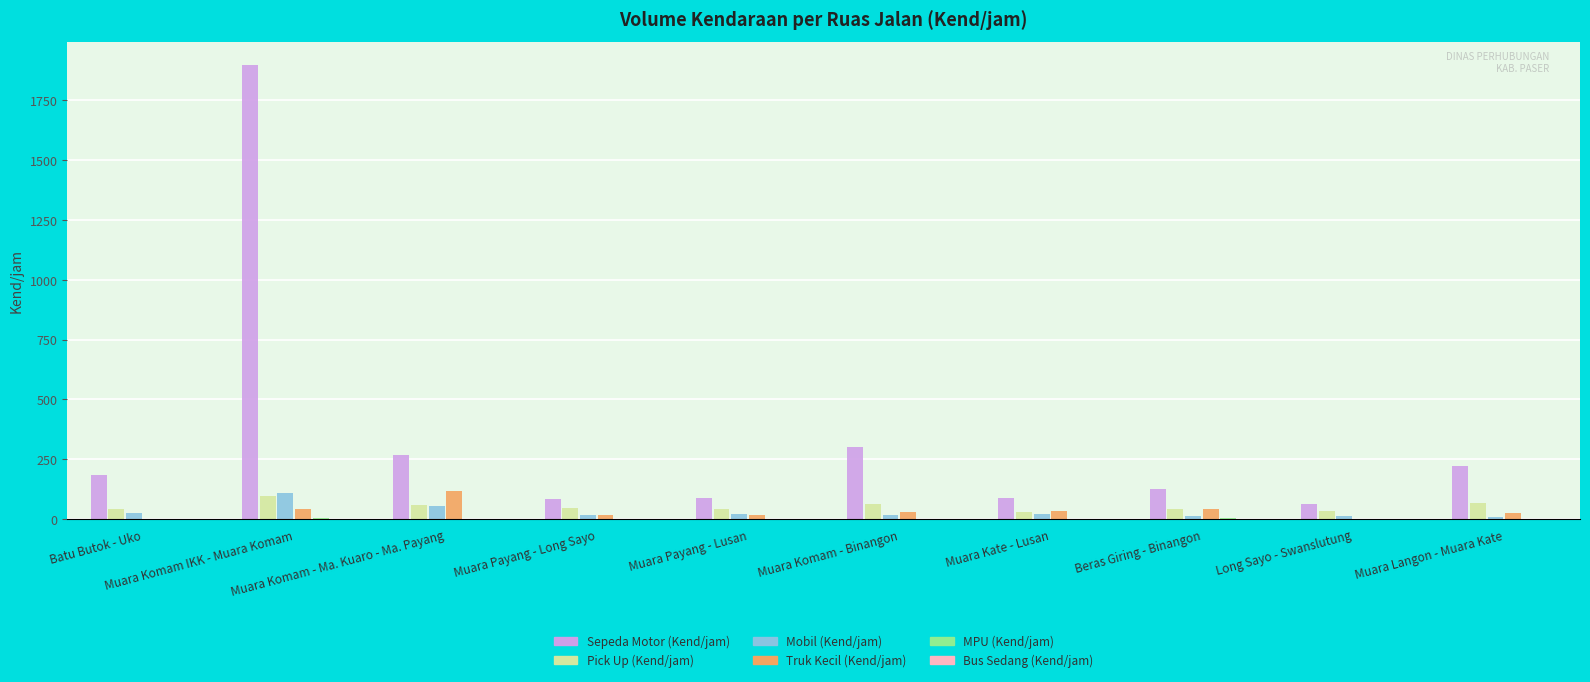

What is the maximum value shown in the chart?

1899